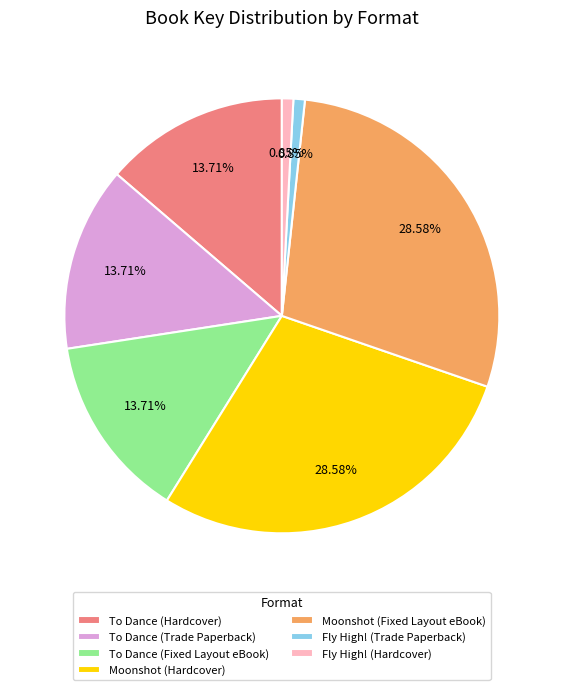

How many segments does this pie chart have?

7